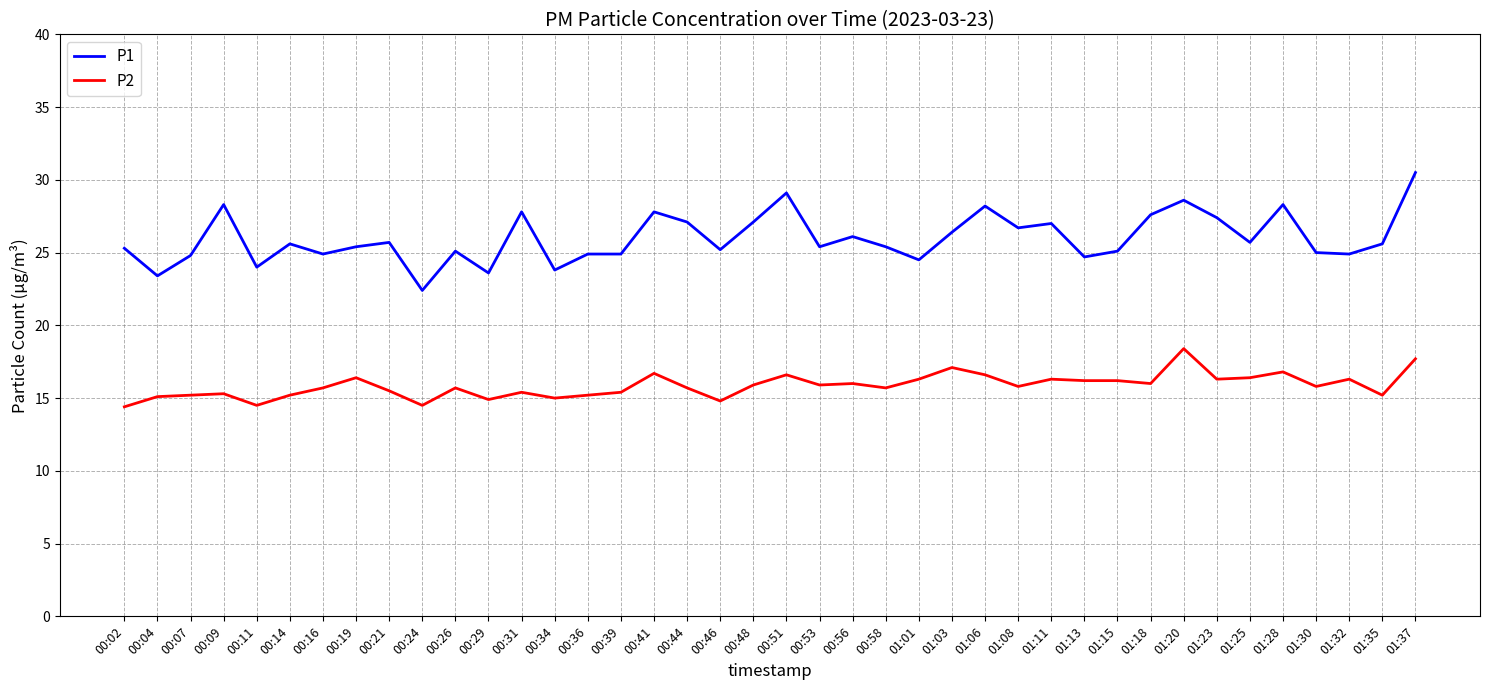

True or false: P1 and P2 intersect in this chart.

False